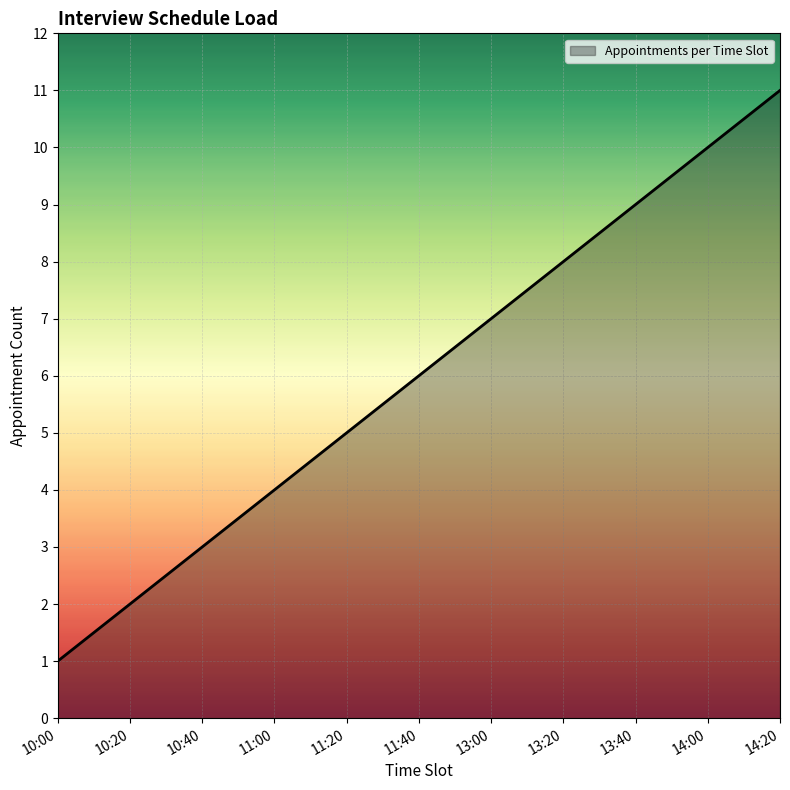

What position from the right is 13:20?

4